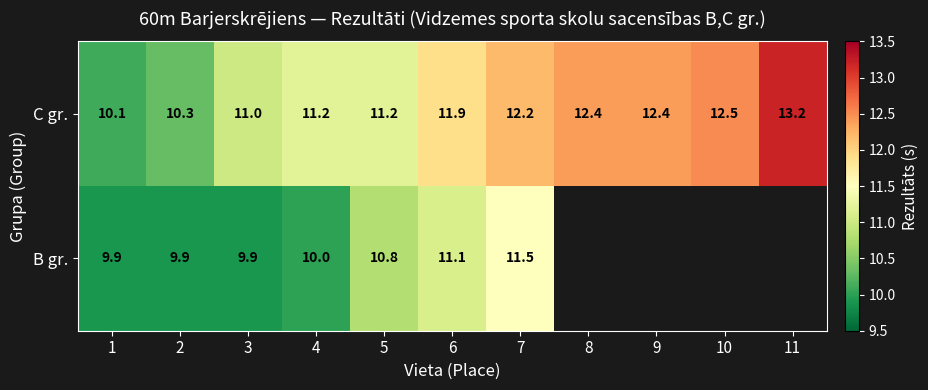

What is the difference between the maximum and minimum values in the row_1 series?

3.1